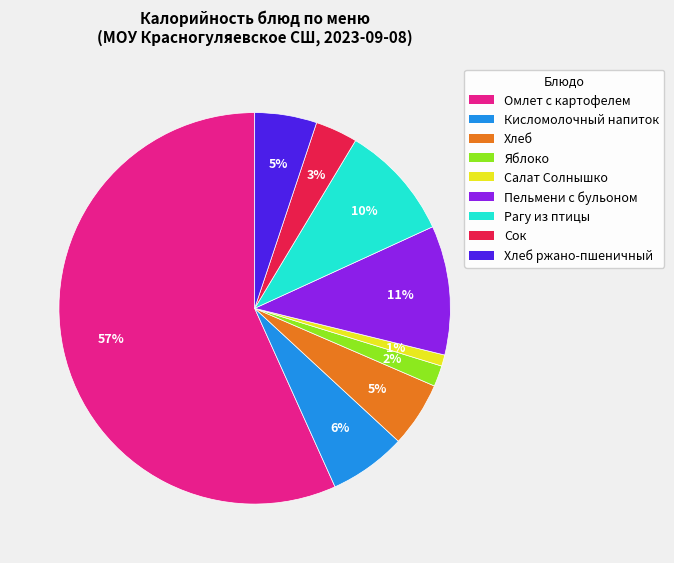

To the nearest percent, what is the difference between the largest and smallest slice percentages?

56%